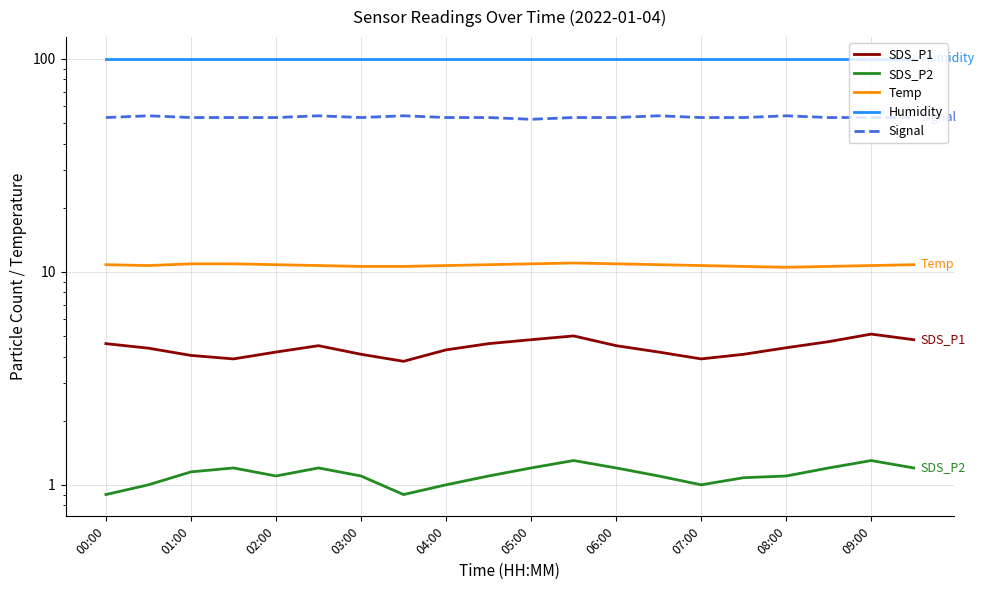

How many Signal values are between 53 and 54?

19